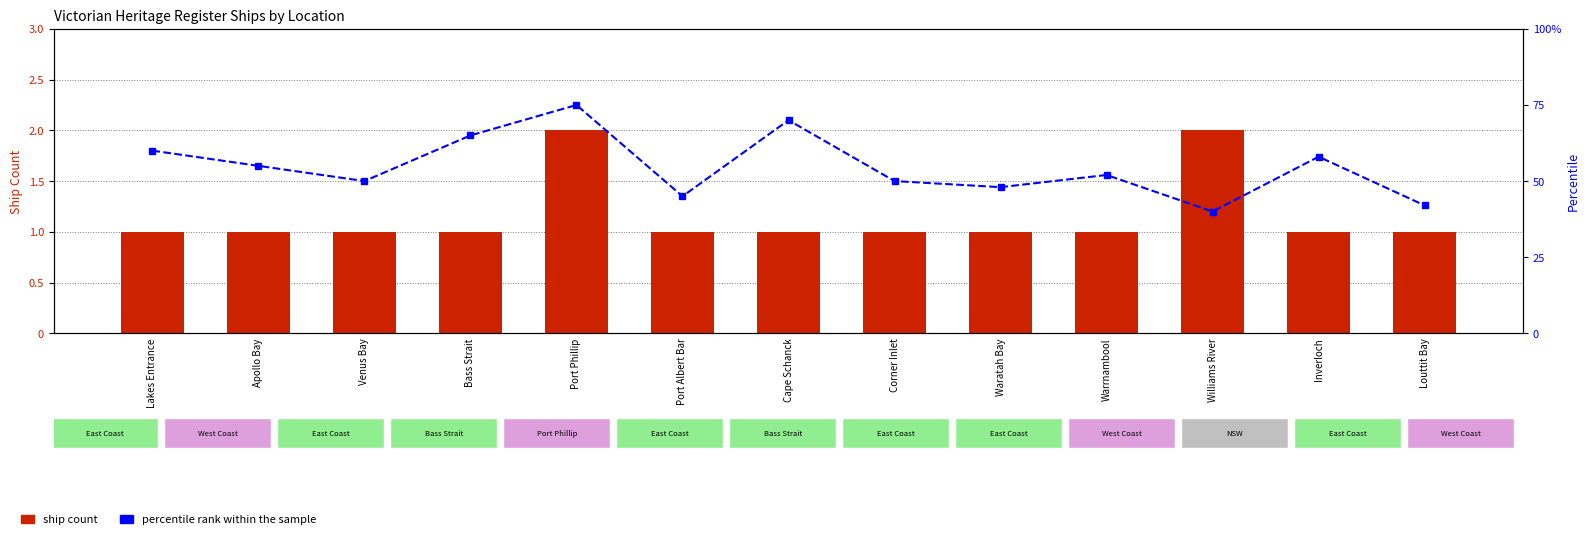

Which series changed the most between Waratah Bay and Warrnambool?

percentile rank within the sample